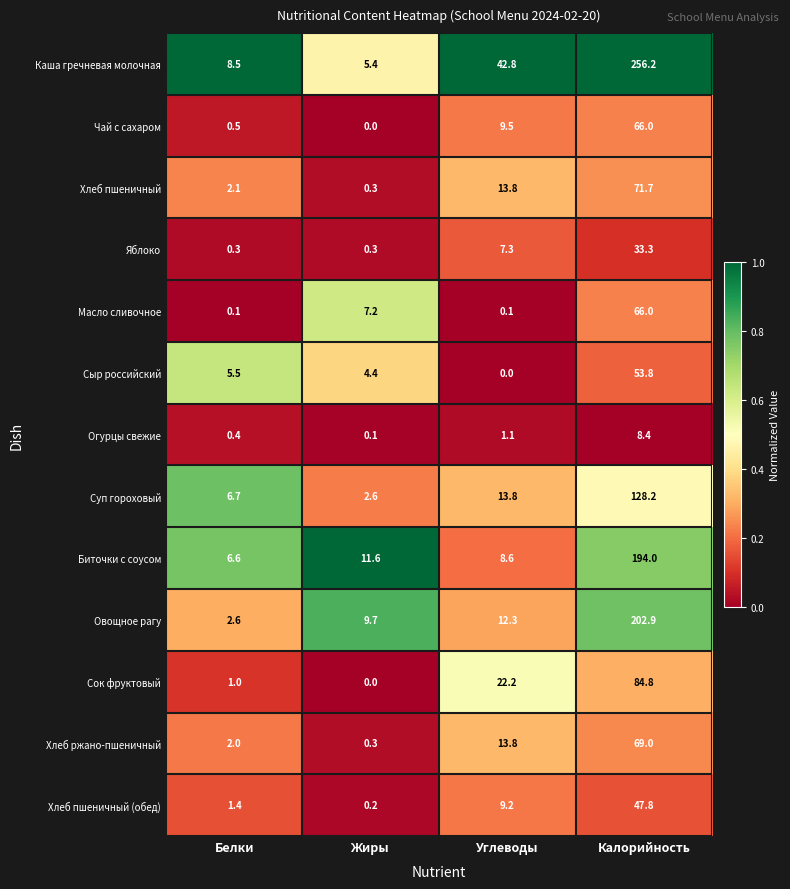

Where does the Масло сливочное series first go above 7?

Жиры